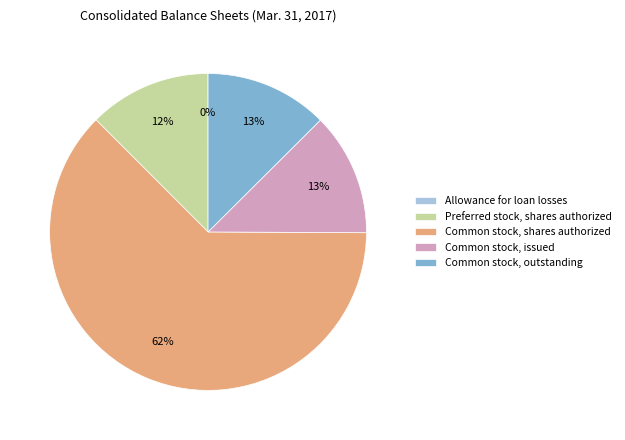

Which slice is the largest?

Common stock, shares authorized